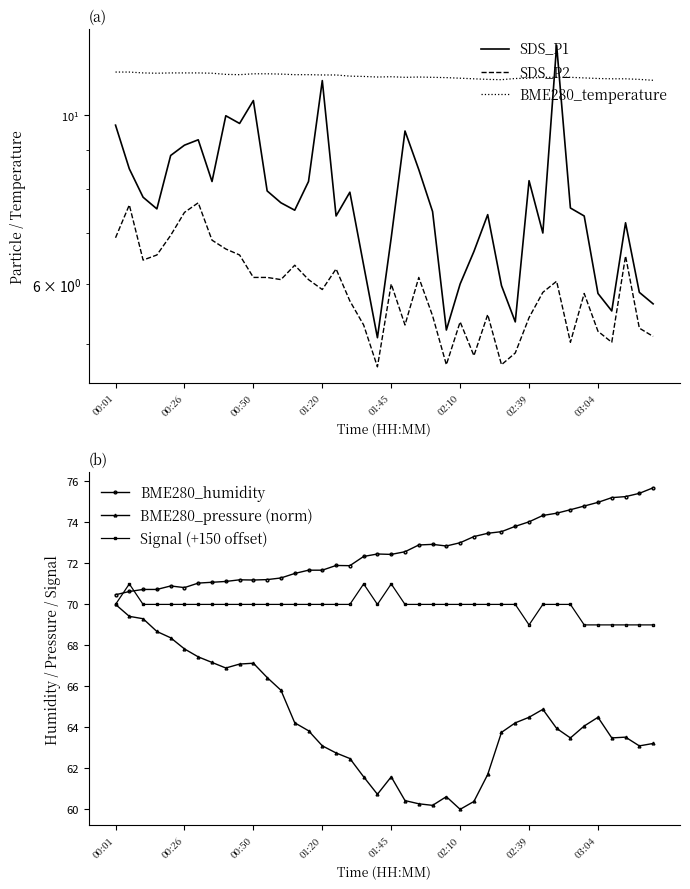

What are all the series names shown in the legend?

SDS_P1, SDS_P2, BME280_temperature, BME280_humidity, BME280_pressure (norm), Signal (+150 offset)